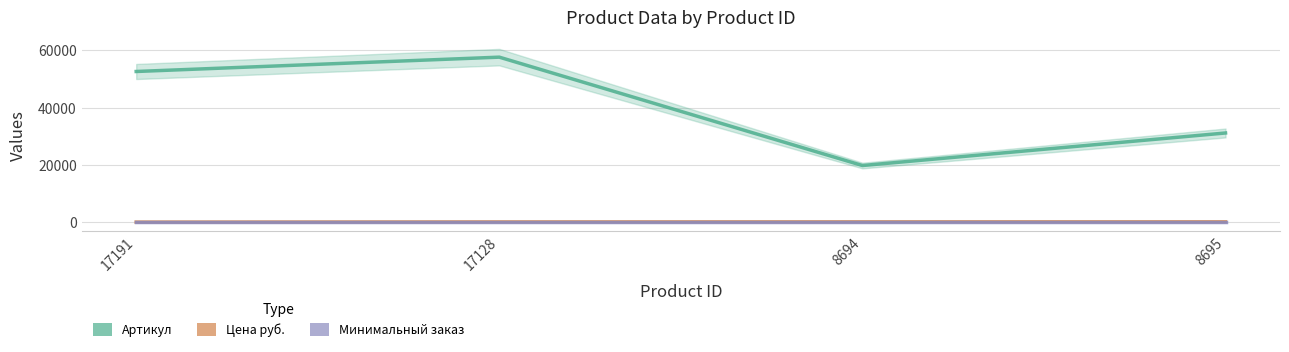

How many categories are shown in the chart?

4